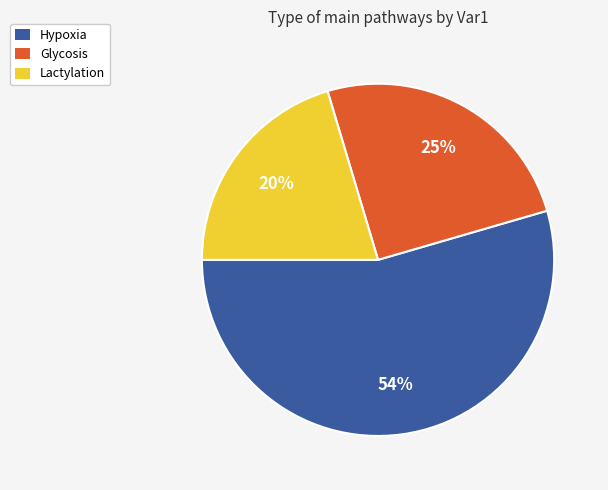

The Hypoxia slice represents 54% of the pie. True or false?

True